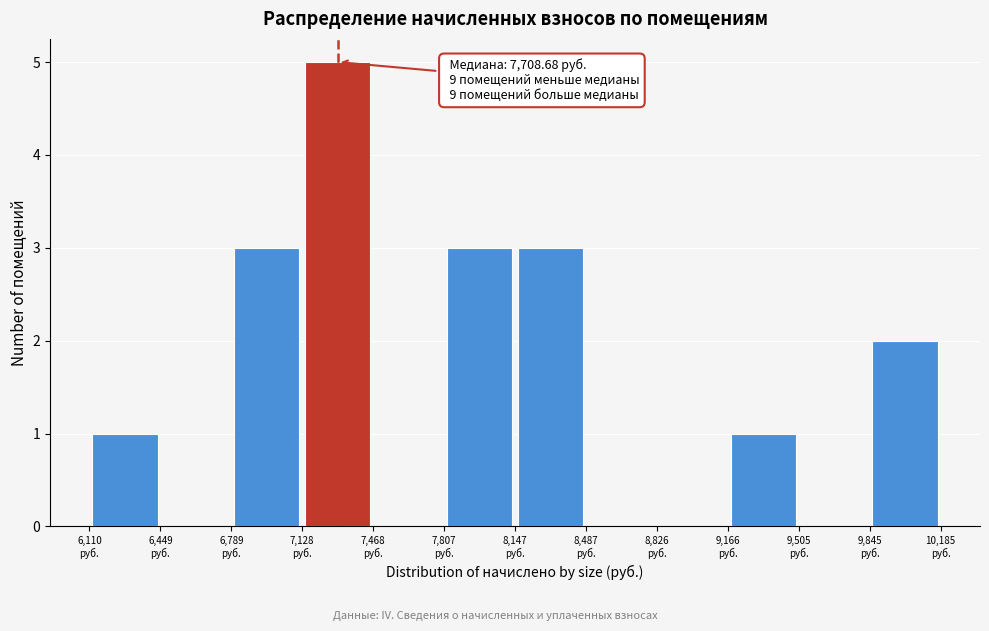

Over which range of the x-axis is the bar tallest?

7150 to 7450